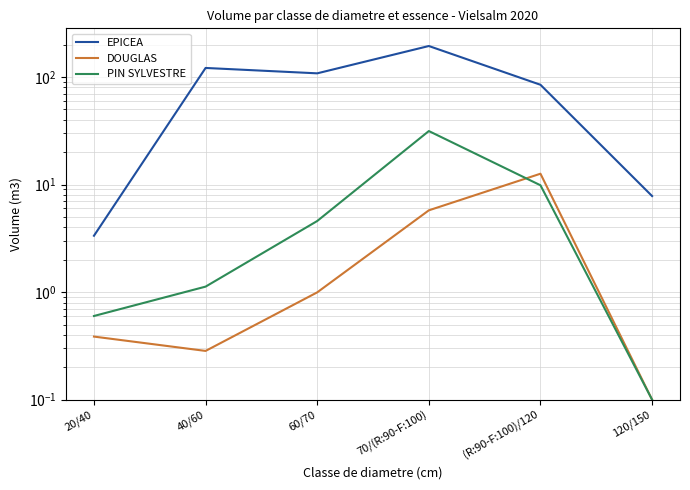

What is the label of the 3rd point from the left?

60/70